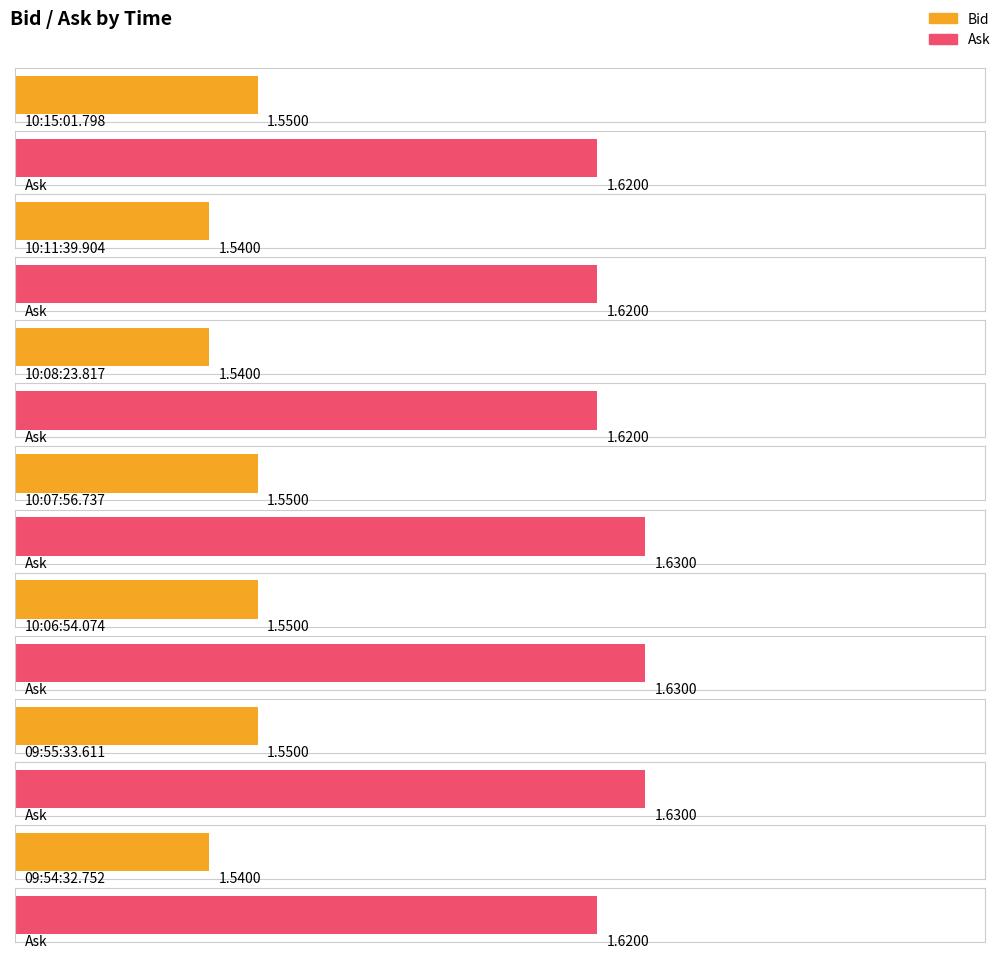

How many bars are there in each group?

2